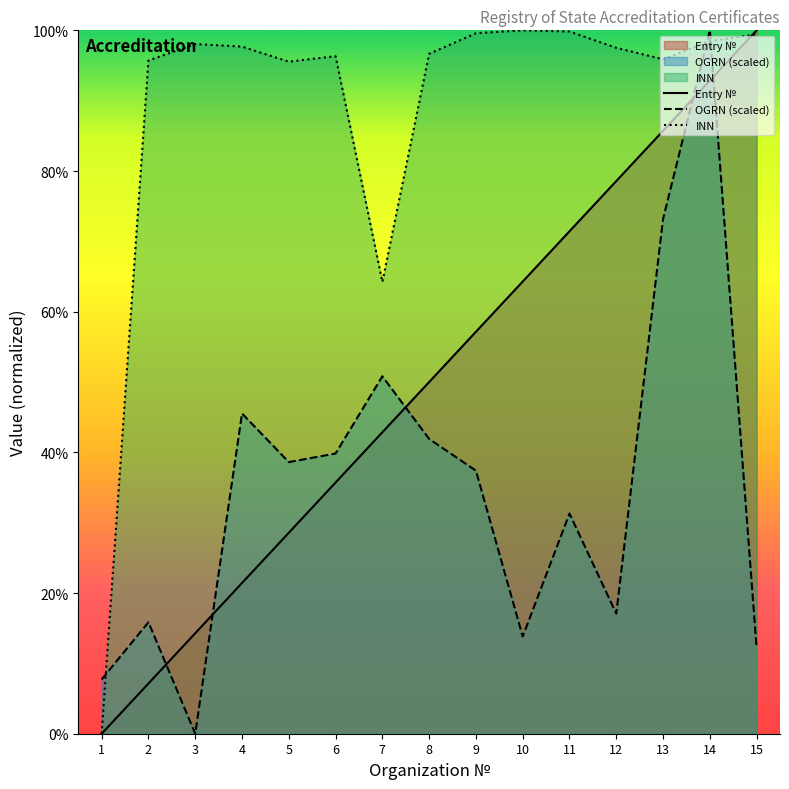

Which category has the lowest value in the Entry № series?

1